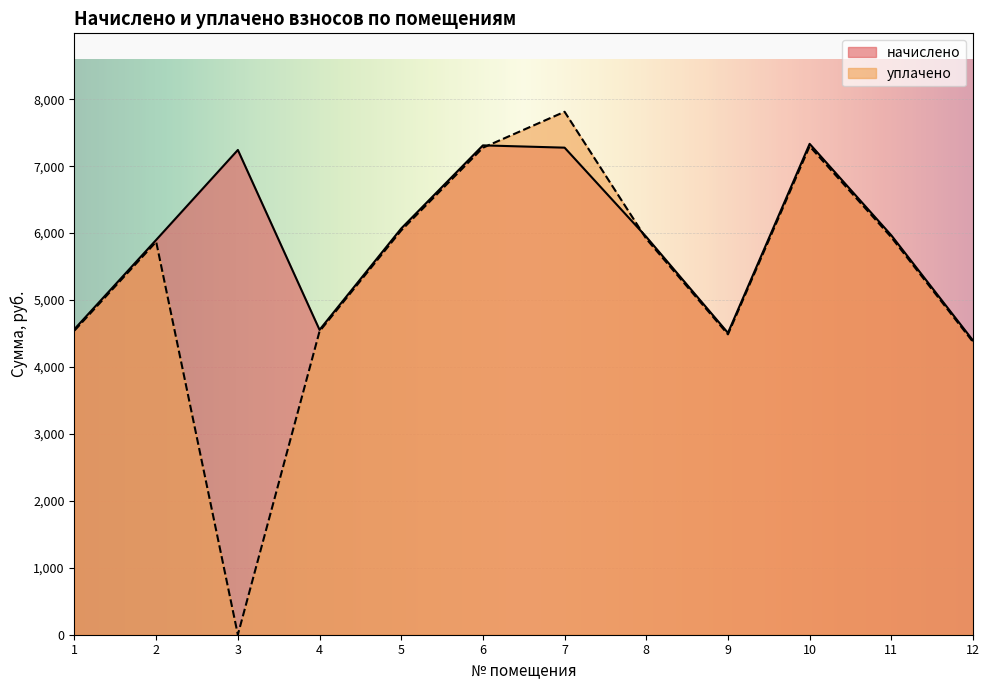

True or false: начислено and уплачено intersect in this chart.

True